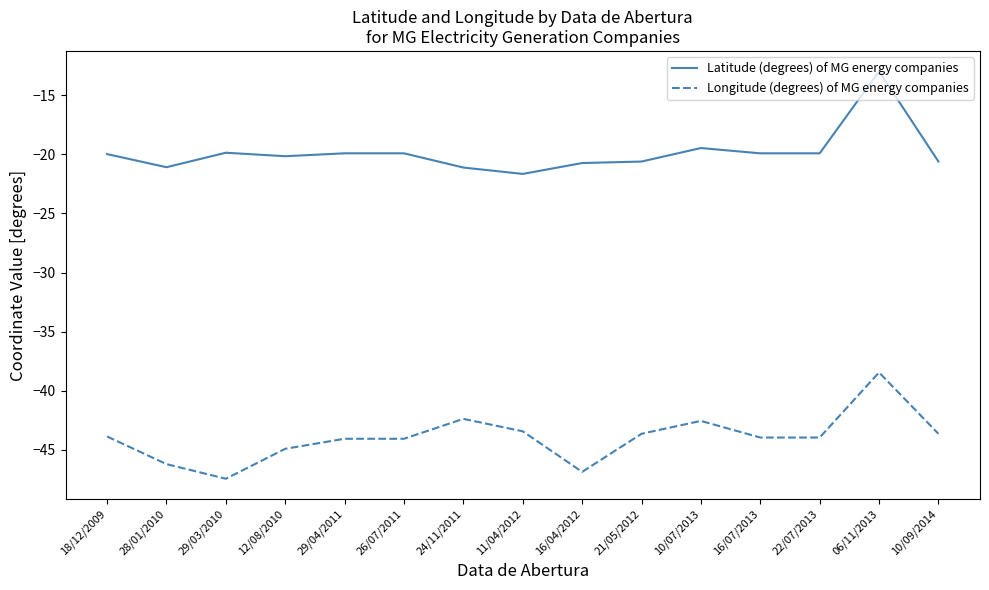

True or false: Latitude (degrees) of MG energy companies and Longitude (degrees) of MG energy companies intersect in this chart.

False